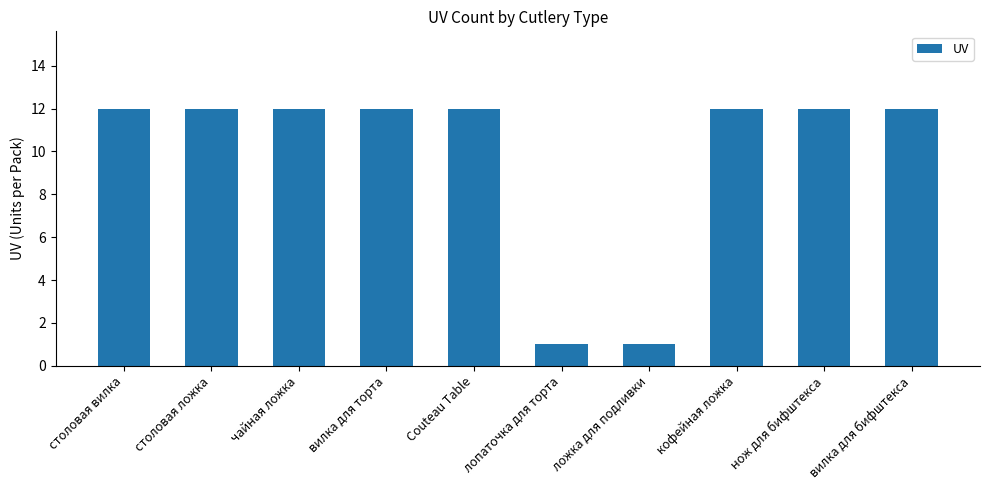

Reading left to right, what are all the values shown in this chart?

столовая вилка=12	столовая ложка=12	чайная ложка=12	вилка для торта=12	Couteau Table=12	лопаточка для торта=1	ложка для подливки=1	кофейная ложка=12	нож для бифштекса=12	вилка для бифштекса=12